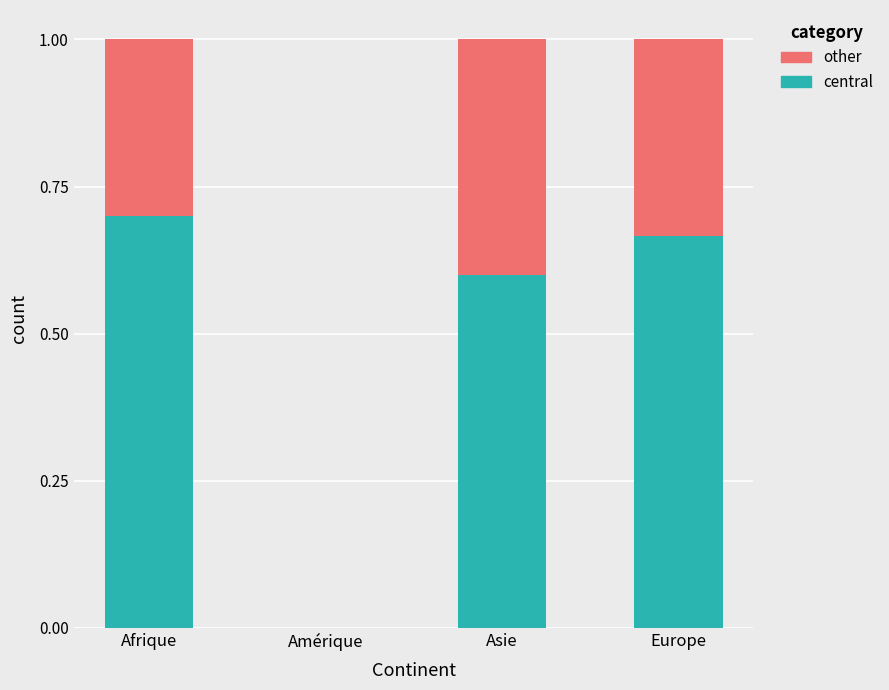

At which label does central reach its peak?

Afrique